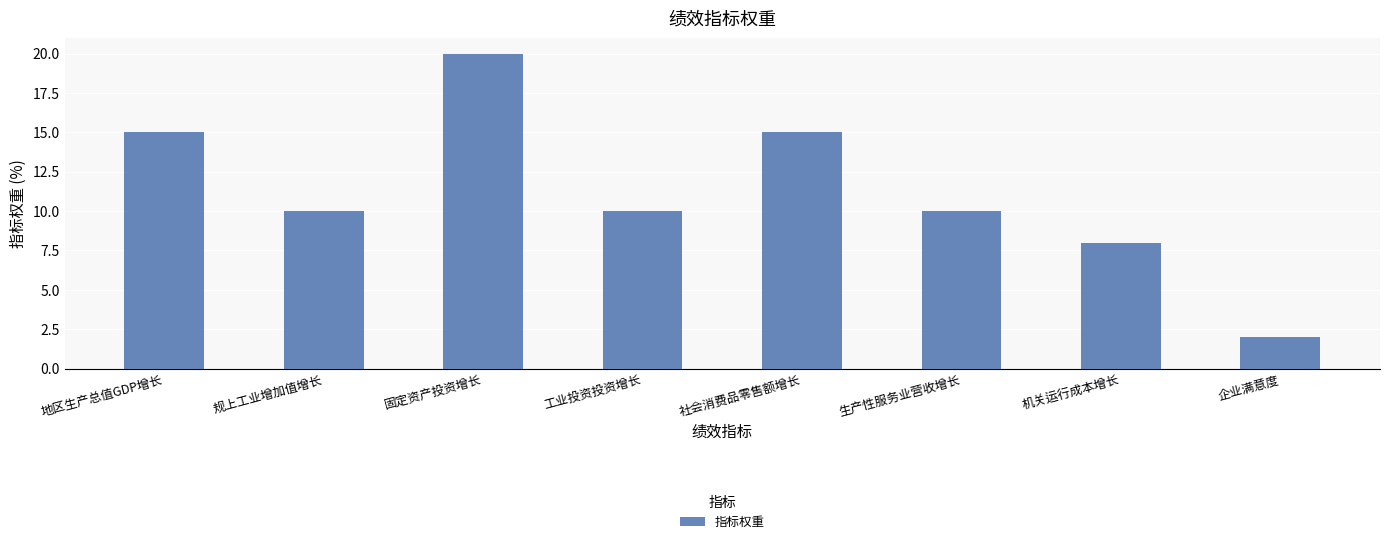

What is the minimum value shown in the chart?

2